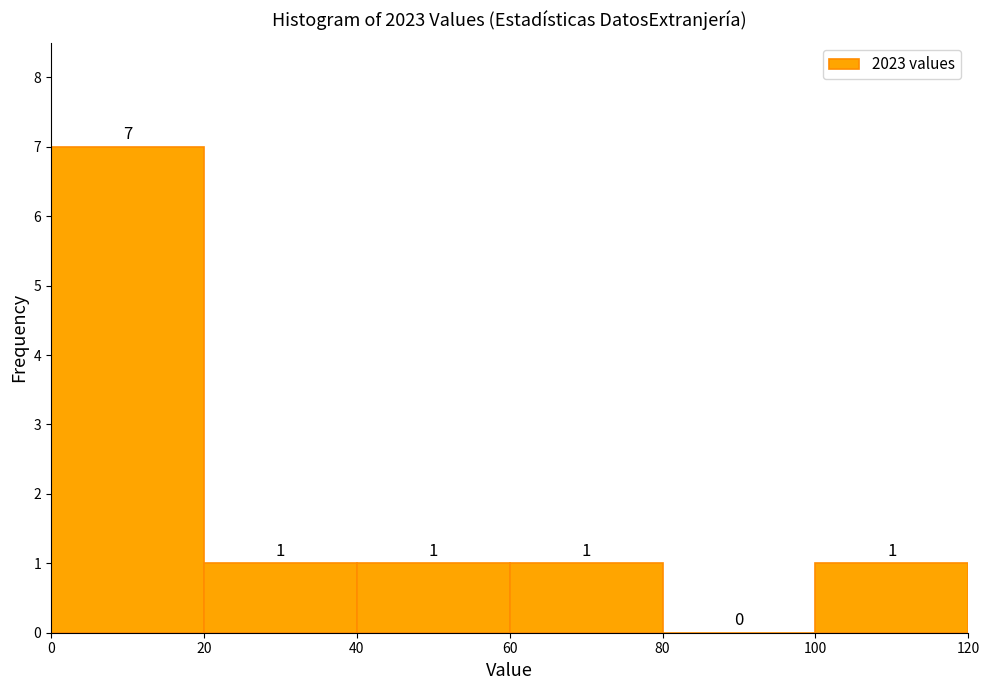

Over which range of the x-axis is the bar tallest?

0 to 20